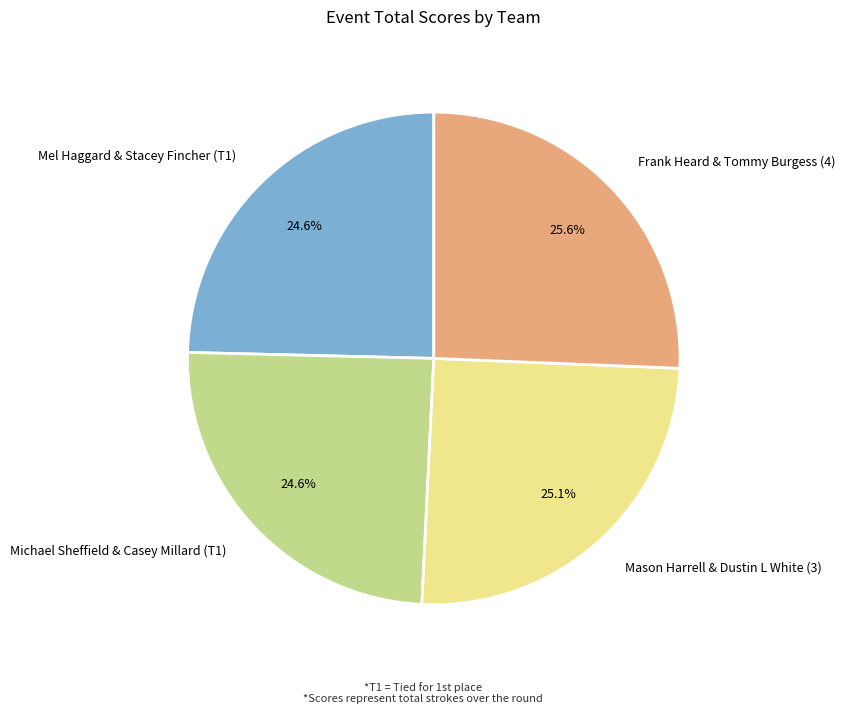

To the nearest percent, what percentage of the pie is Mel Haggard & Stacey Fincher (T1)?

25%